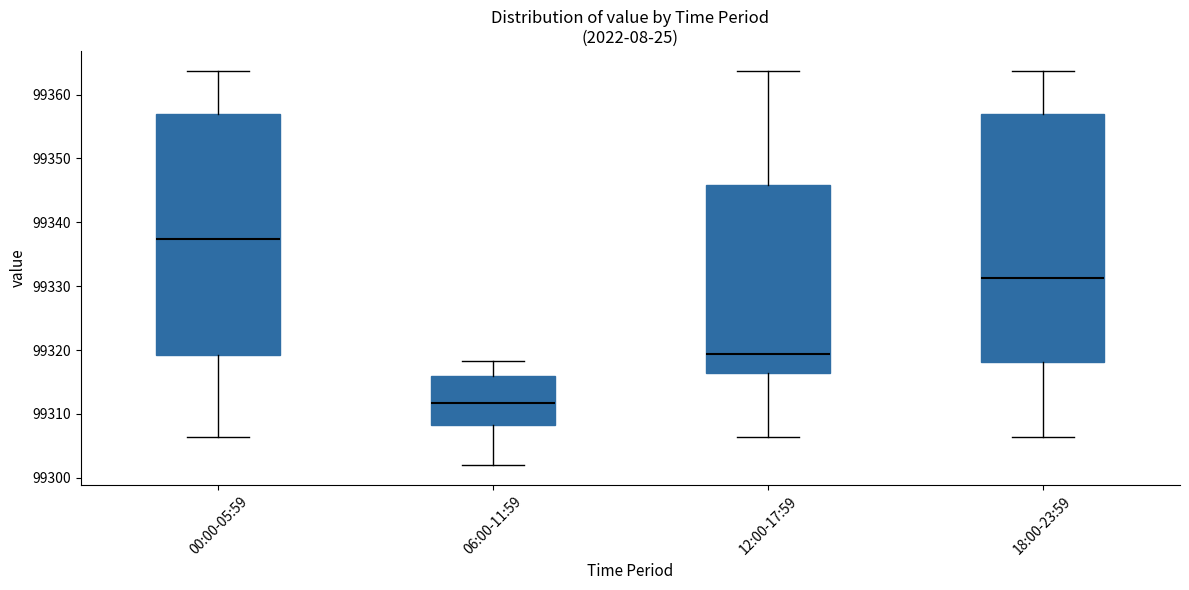

Which box has the lowest median line?

06:00-11:59